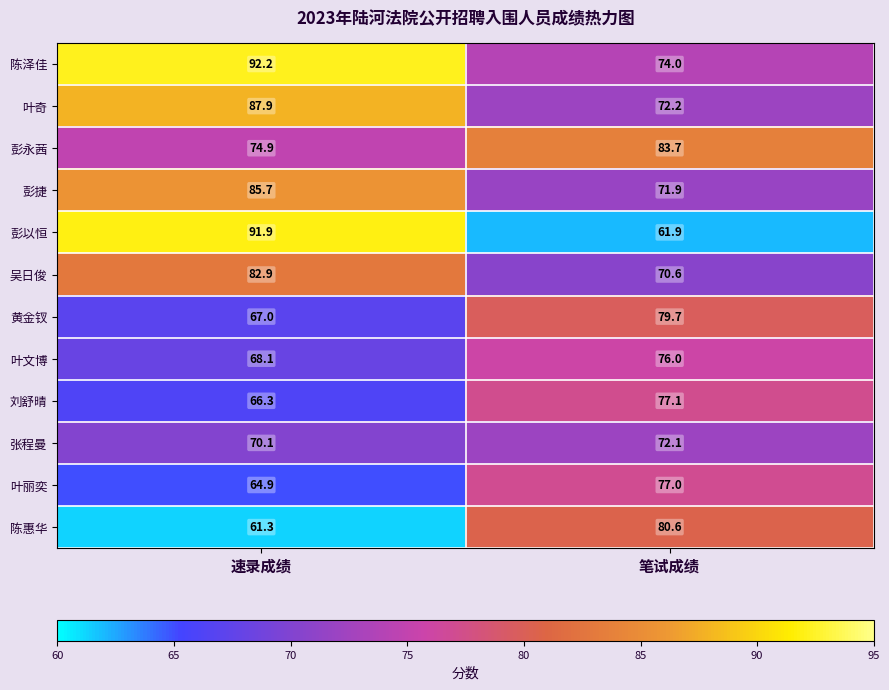

Which label corresponds to the largest value in the chart?

速录成绩